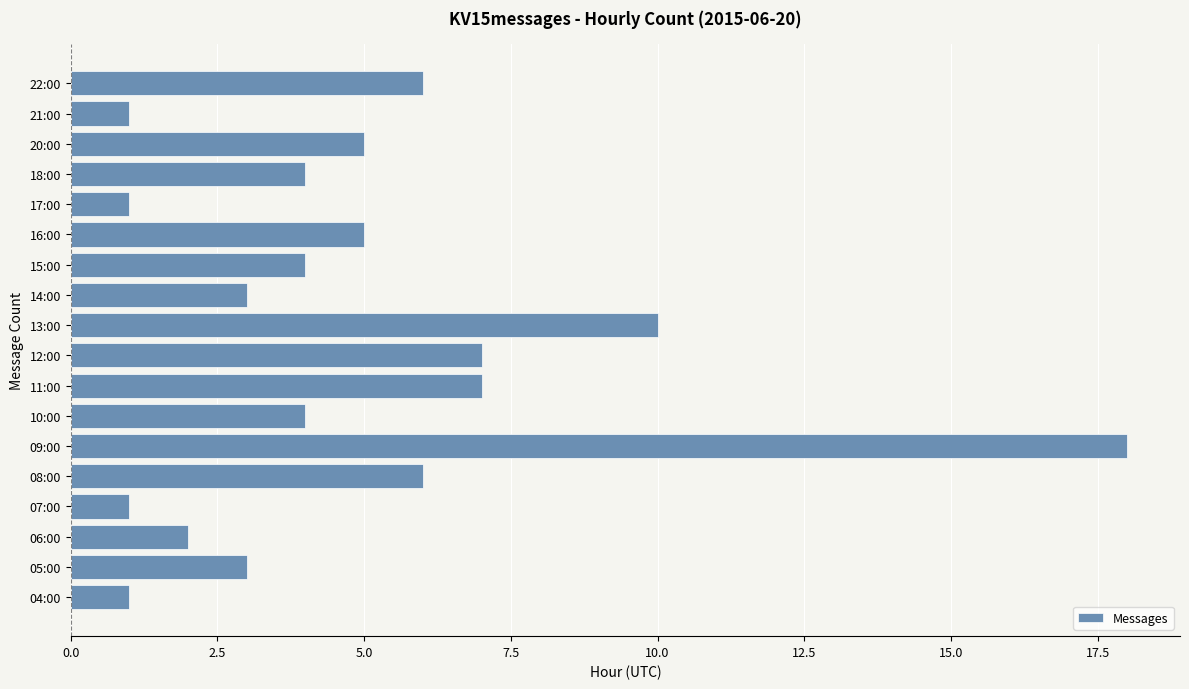

Is it true that the value at 17:00 is 1?

True